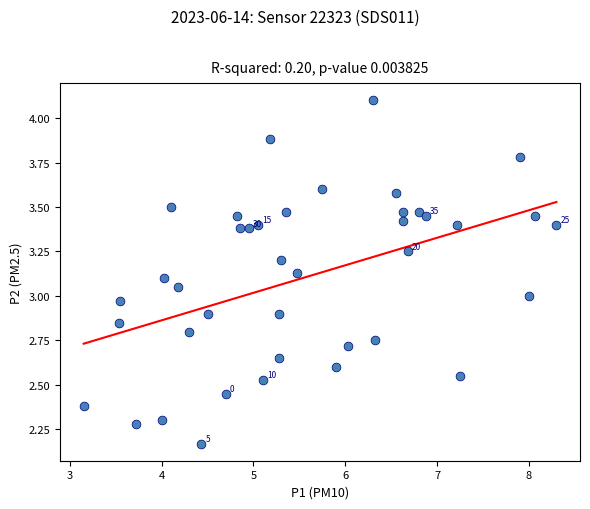

What is the range of X values (max minus min)?

5.2